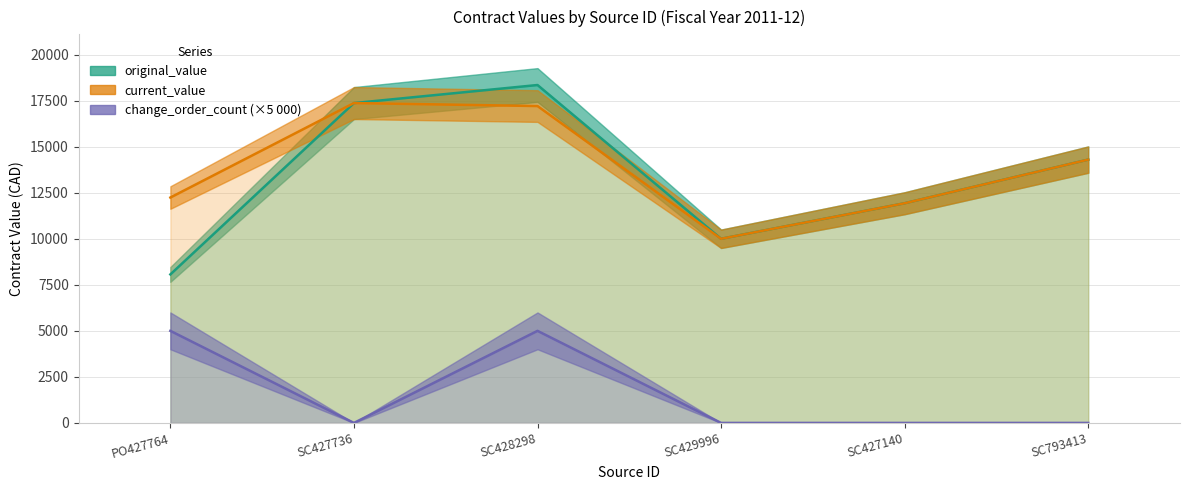

Which category has the highest value in the change_order_count series?

PO427764